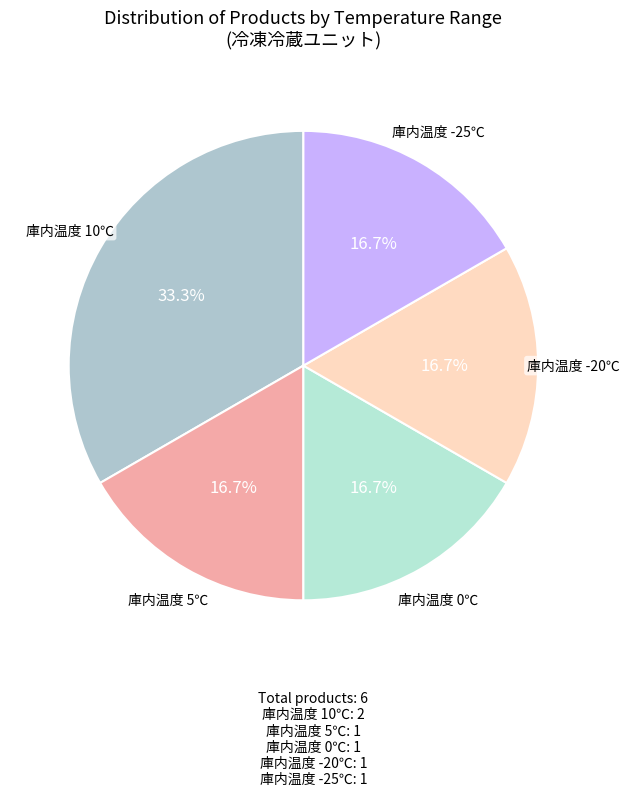

Which slice is the largest?

庫内温度 10℃